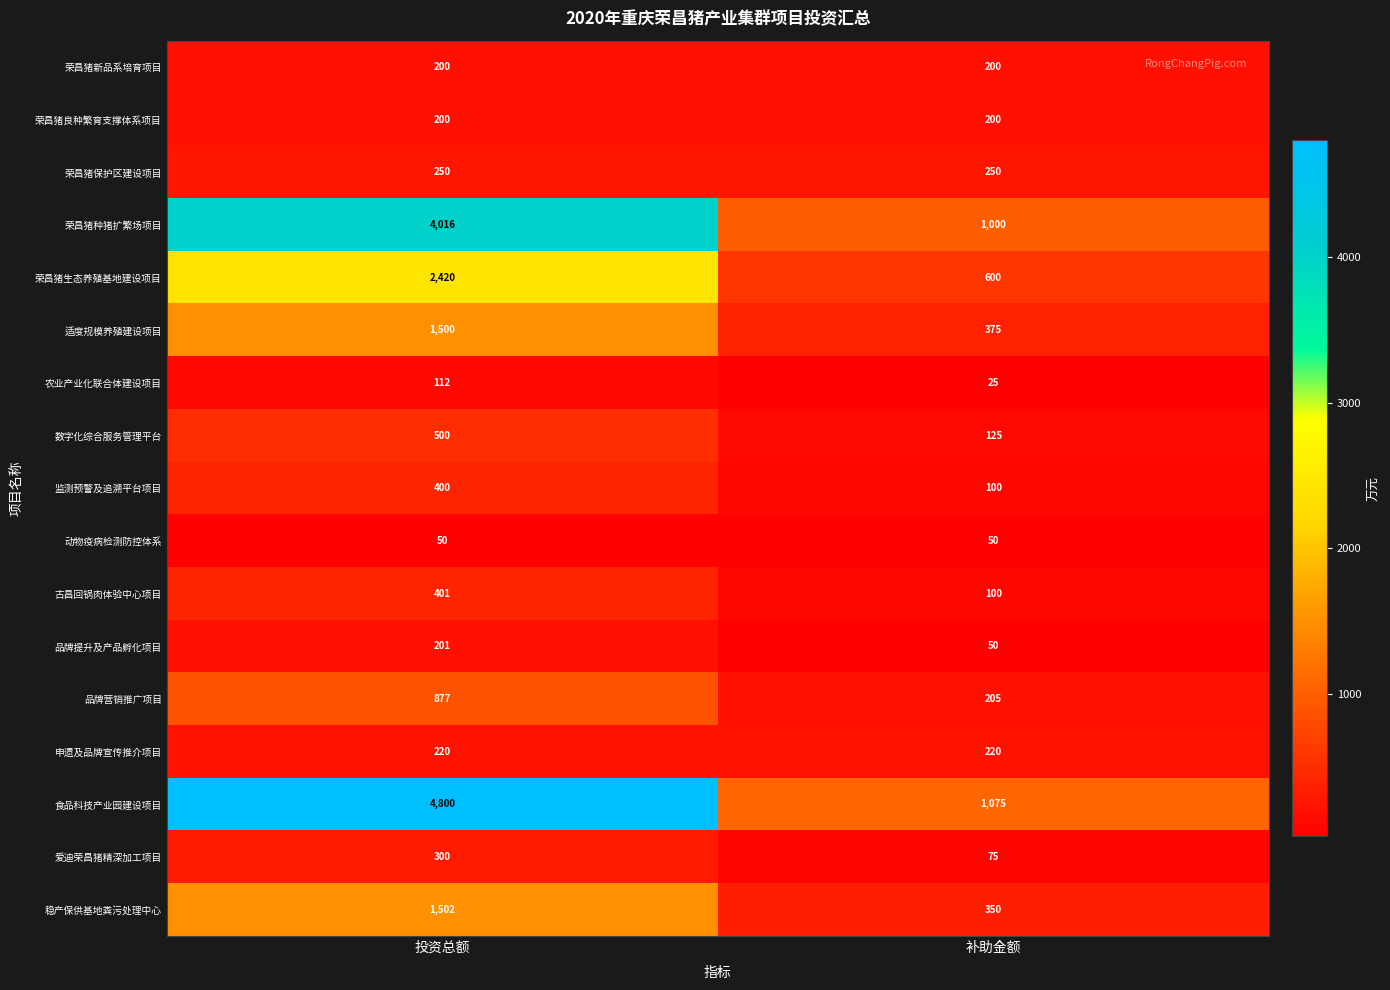

At how many categories does at least one series exceed 3014?

1